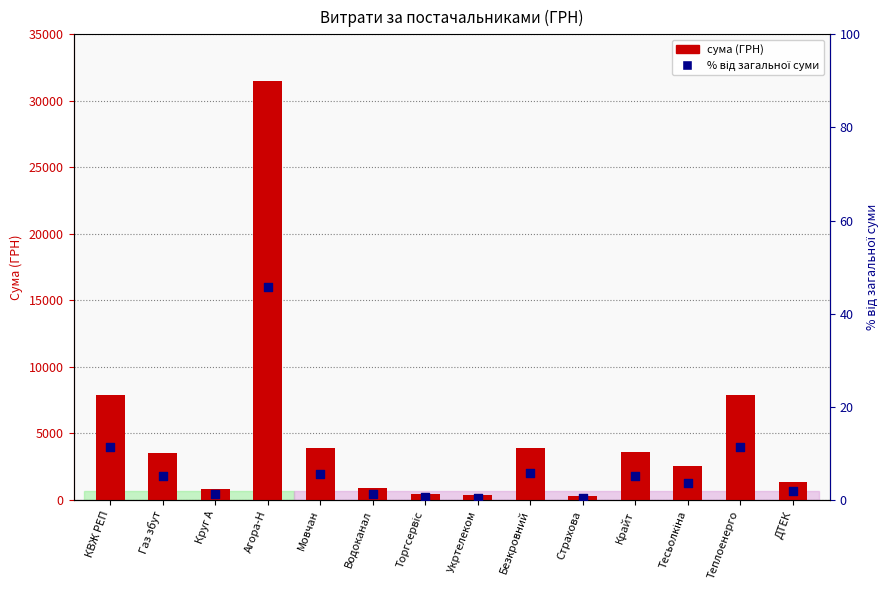

Which series has the largest total across all categories?

сума (ГРН)